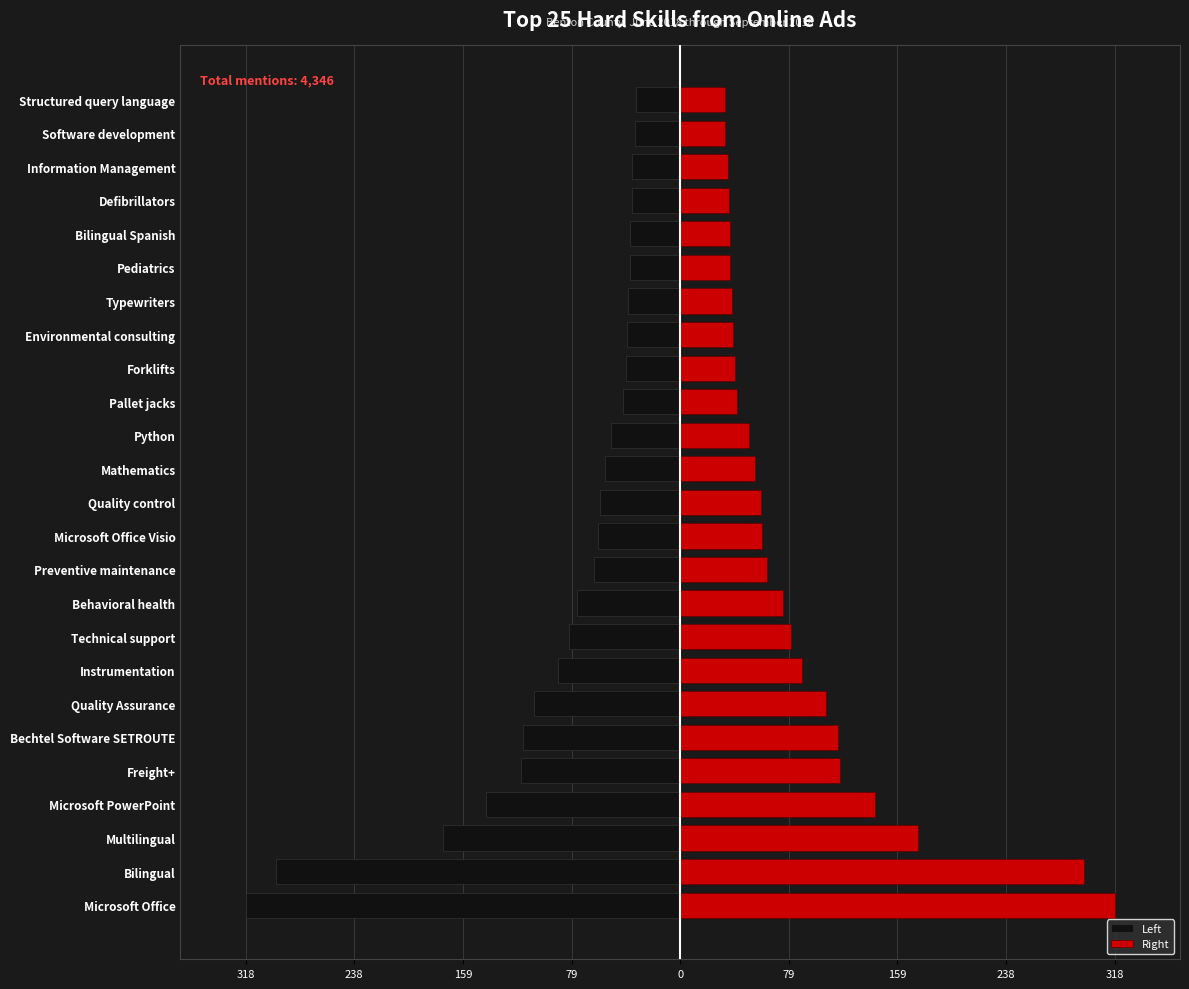

Rank the series by their maximum value, from lowest to highest.

Left, Right